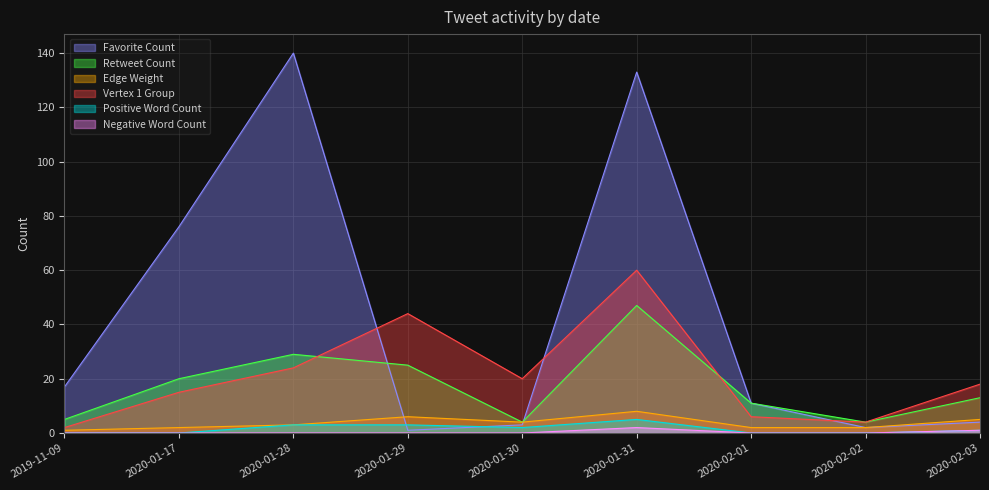

What is the label of the 8th point from the left?

2020-02-02